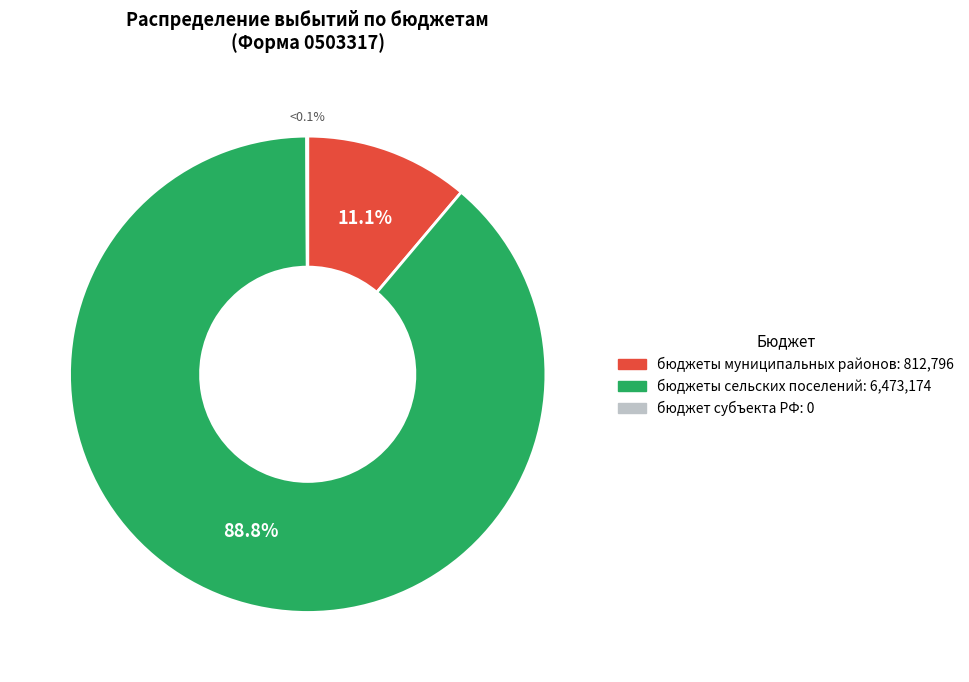

Does any single category account for the majority?

Yes